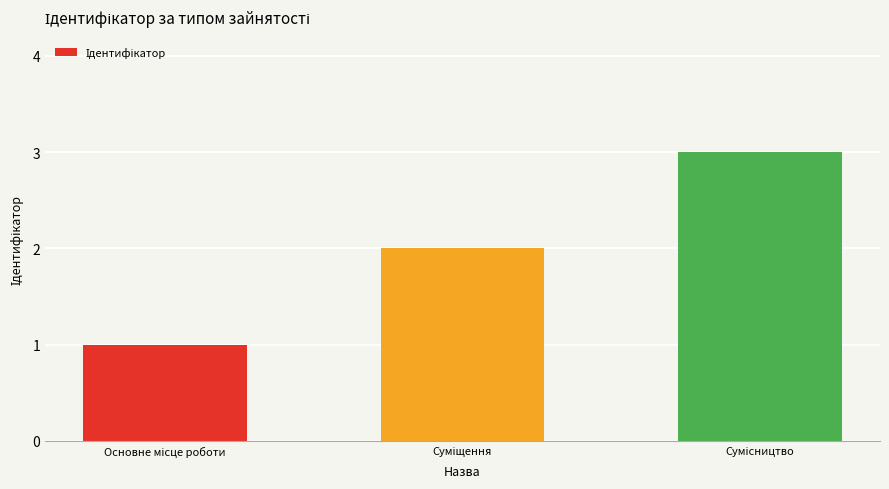

What is the greatest value displayed?

3